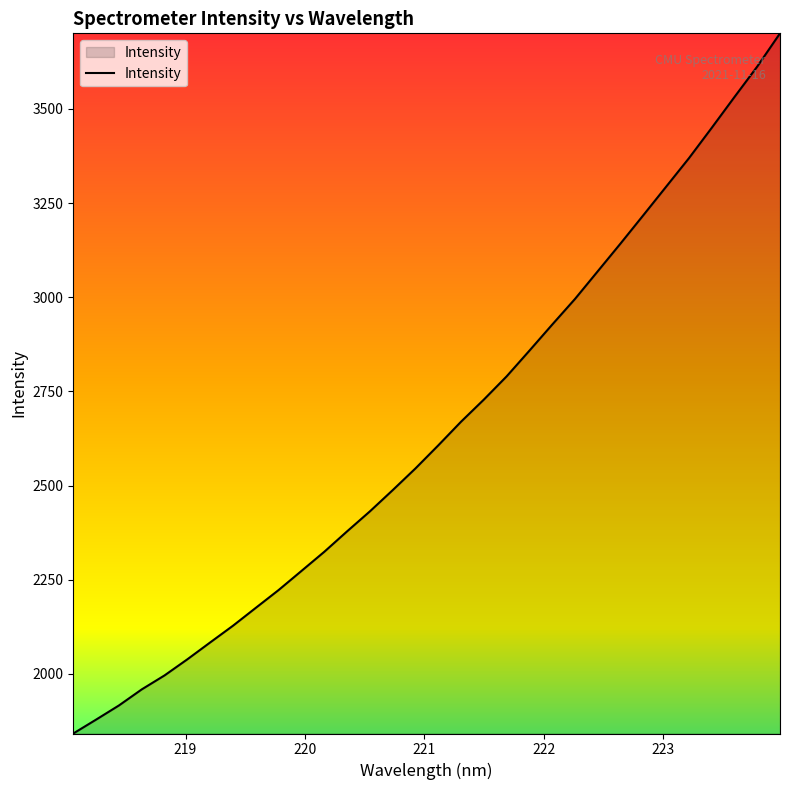

What is the smallest value displayed?

1841.8